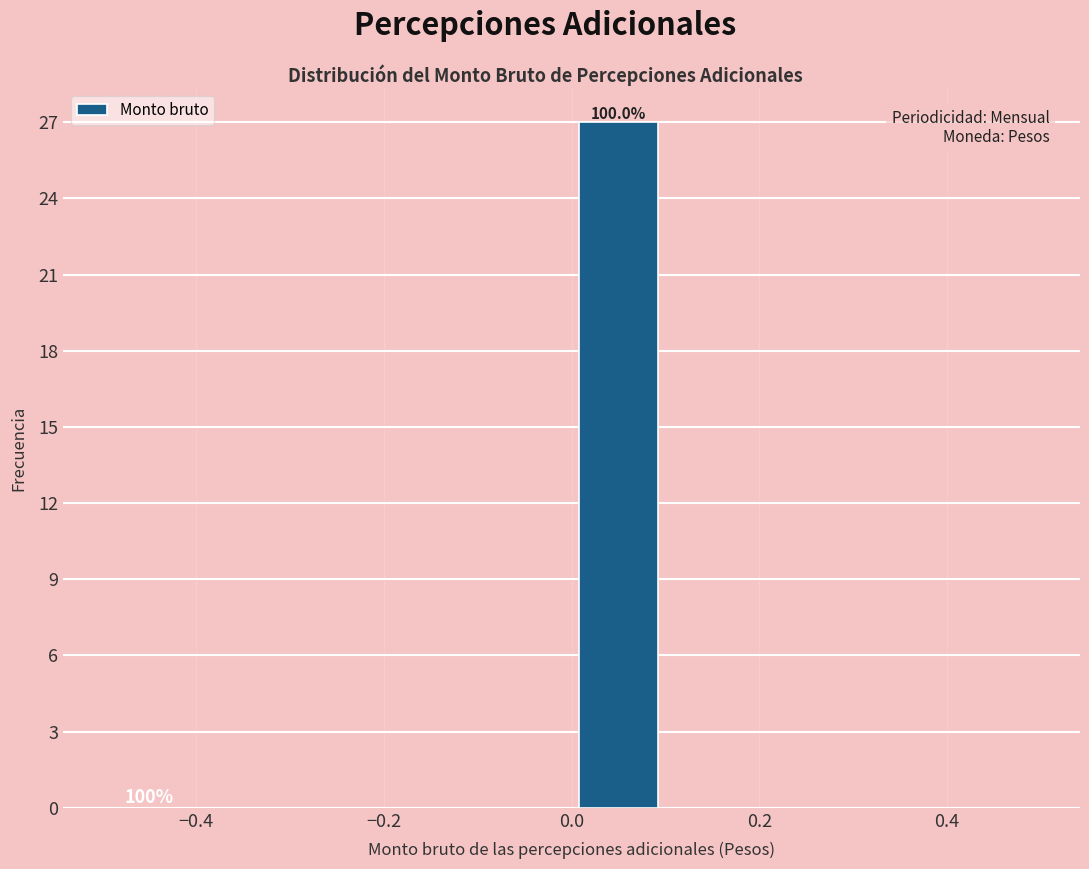

Over which range of the x-axis is the bar tallest?

0.0 to 0.1